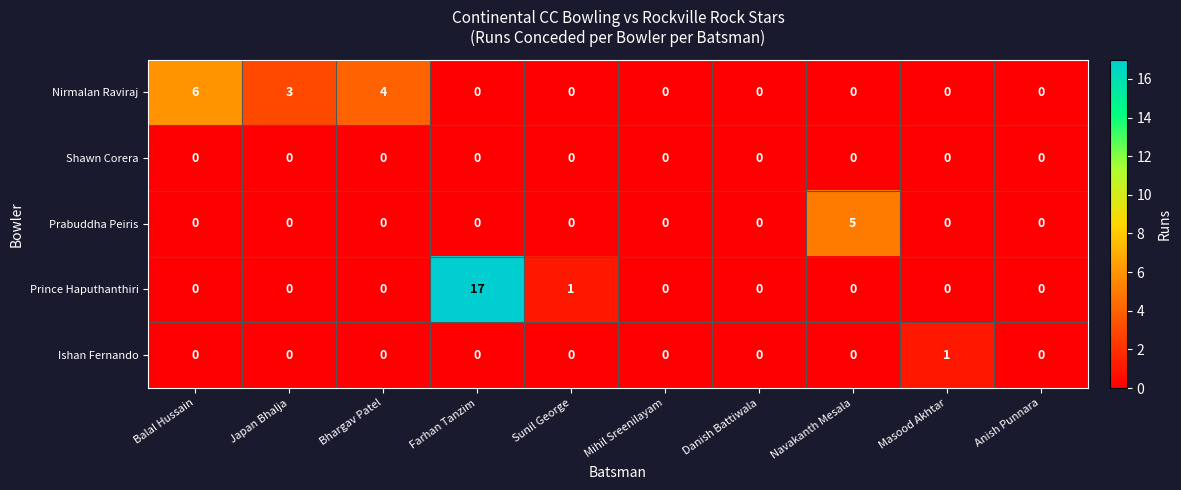

What is the difference between the maximum and minimum values in the Prince Haputhanthiri series?

17